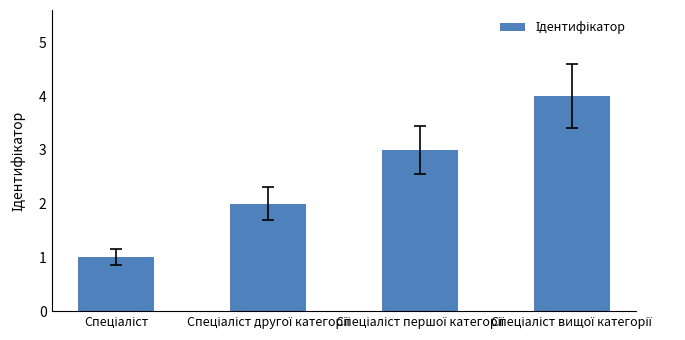

What is the sum of all values?

10